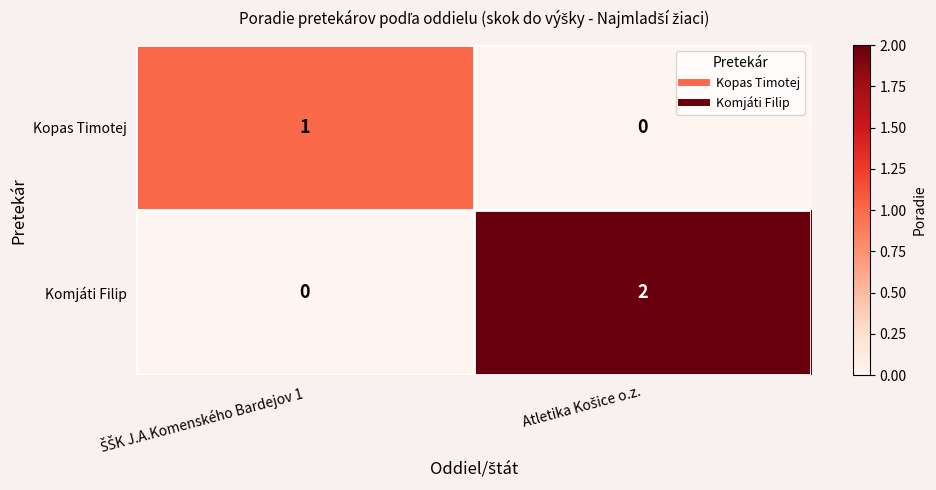

Reading left to right, transcribe all the data shown in this chart.

Kopas Timotej: 1	0
Komjáti Filip: 0	2